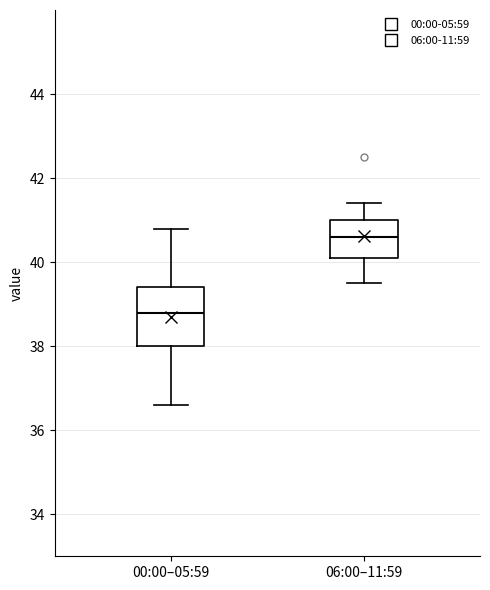

Which box's median line is the highest?

06:00–11:59